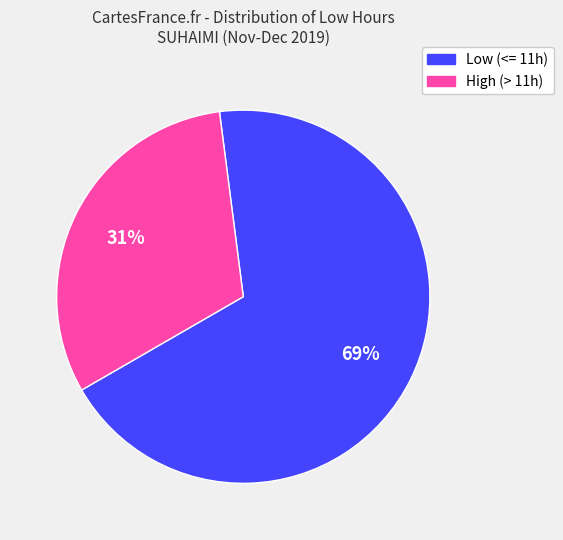

Is there a majority slice in this chart?

Yes